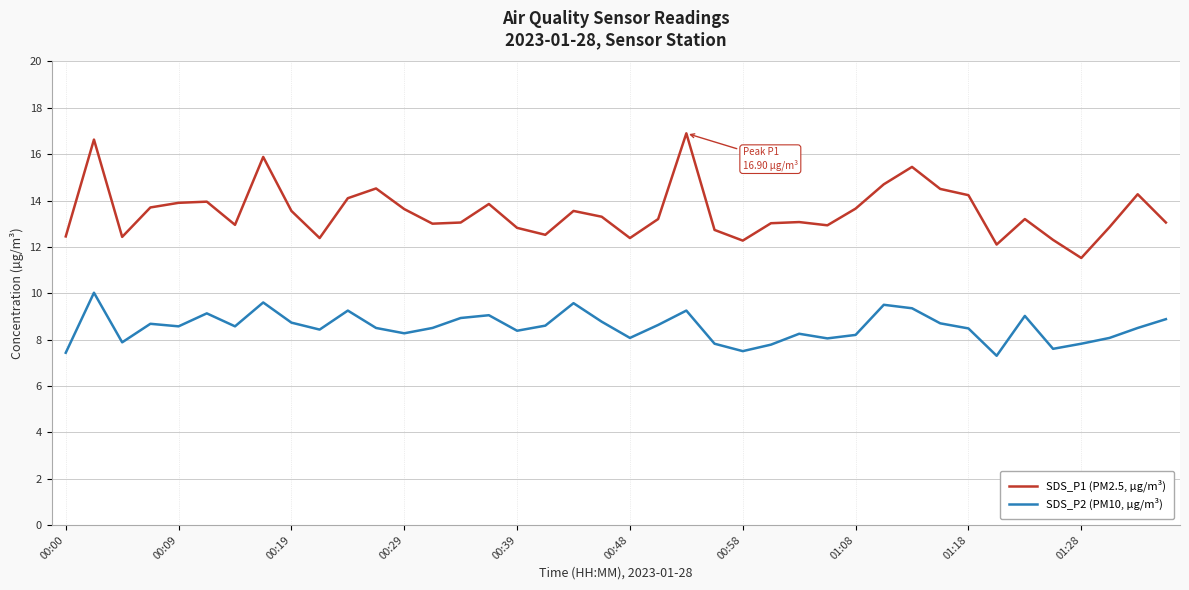

In SDS_P2 (PM10, µg/m³), how many points are higher than both neighbors (excluding endpoints)?

11